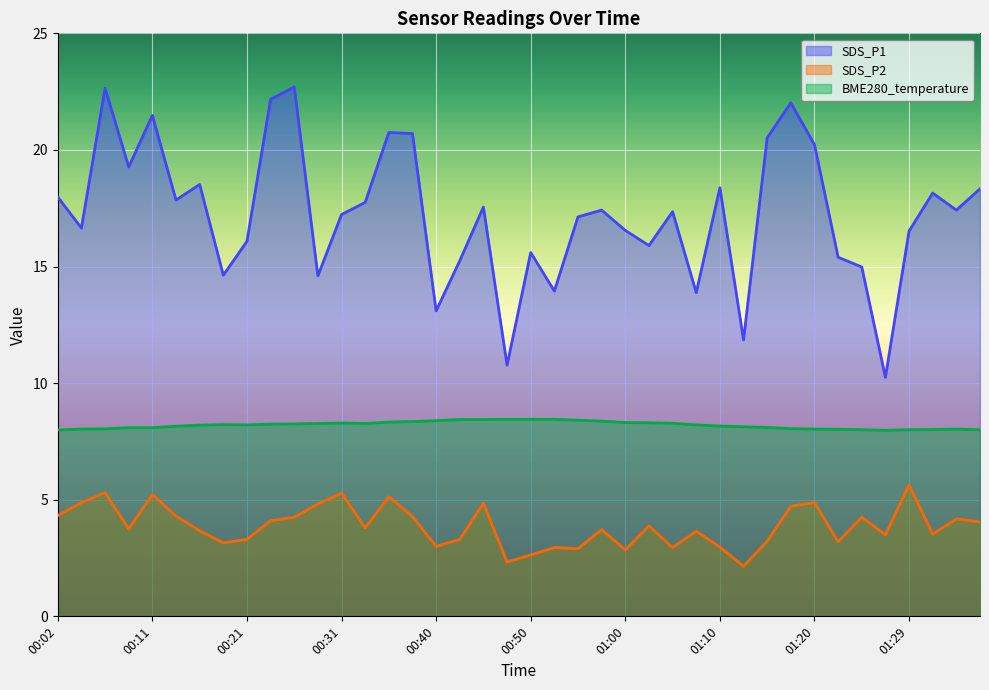

What position from the left is 01:34?

39